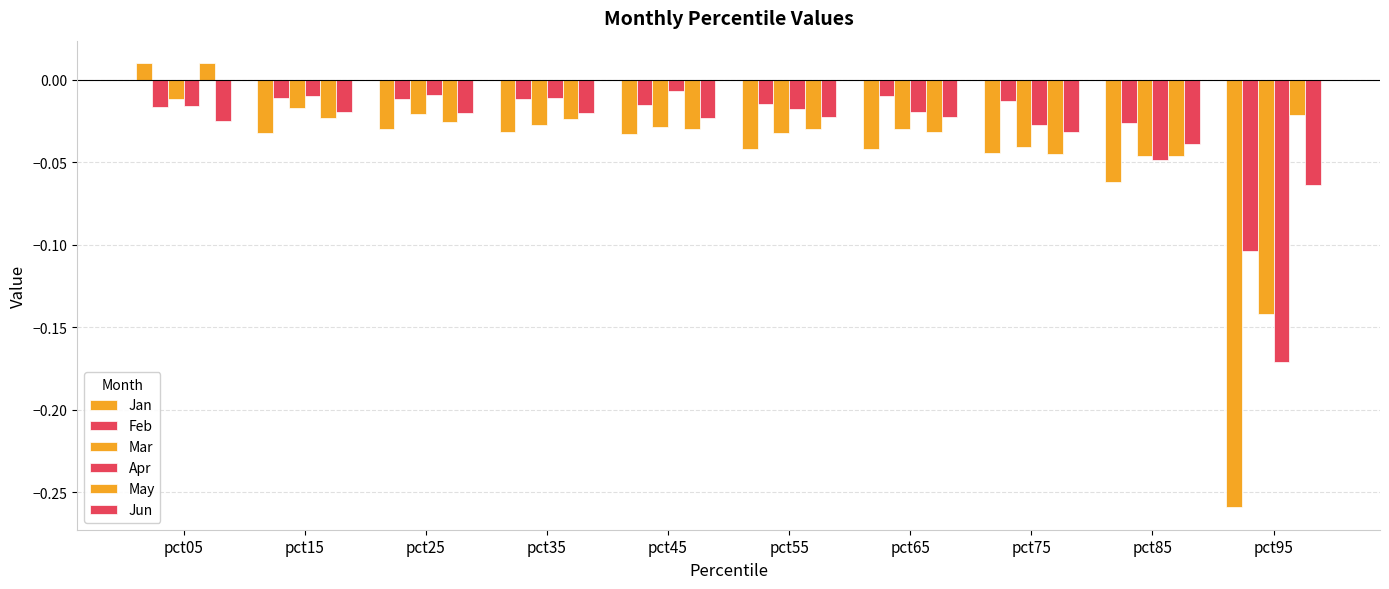

Reading left to right, transcribe all the data shown in this chart.

Jan: pct05=0.0	pct15=-0.0	pct25=-0.0	pct35=-0.0	pct45=-0.0	pct55=-0.0	pct65=-0.0	pct75=-0.0	pct85=-0.1	pct95=-0.3
Feb: pct05=-0.0	pct15=-0.0	pct25=-0.0	pct35=-0.0	pct45=-0.0	pct55=-0.0	pct65=-0.0	pct75=-0.0	pct85=-0.0	pct95=-0.1
Mar: pct05=-0.0	pct15=-0.0	pct25=-0.0	pct35=-0.0	pct45=-0.0	pct55=-0.0	pct65=-0.0	pct75=-0.0	pct85=-0.0	pct95=-0.1
Apr: pct05=-0.0	pct15=-0.0	pct25=-0.0	pct35=-0.0	pct45=-0.0	pct55=-0.0	pct65=-0.0	pct75=-0.0	pct85=-0.0	pct95=-0.2
May: pct05=0.0	pct15=-0.0	pct25=-0.0	pct35=-0.0	pct45=-0.0	pct55=-0.0	pct65=-0.0	pct75=-0.0	pct85=-0.0	pct95=-0.0
Jun: pct05=-0.0	pct15=-0.0	pct25=-0.0	pct35=-0.0	pct45=-0.0	pct55=-0.0	pct65=-0.0	pct75=-0.0	pct85=-0.0	pct95=-0.1